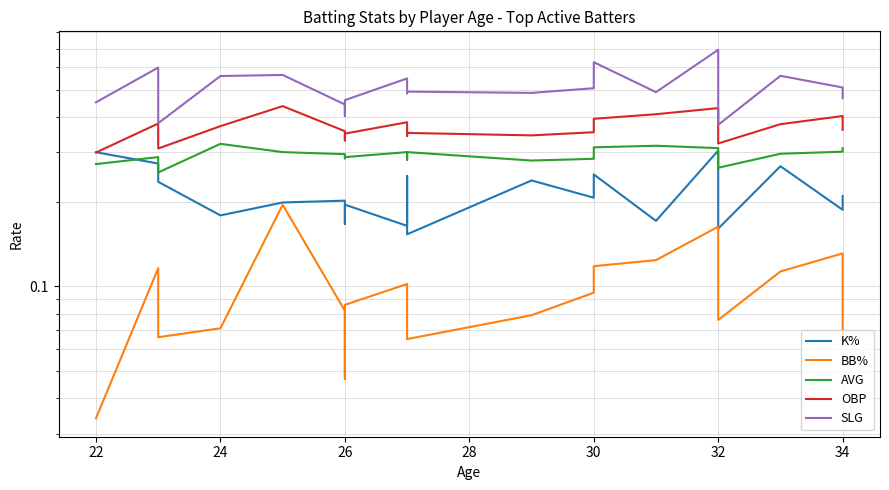

What is the value of the BB% point at the 9th from the left?

0.1